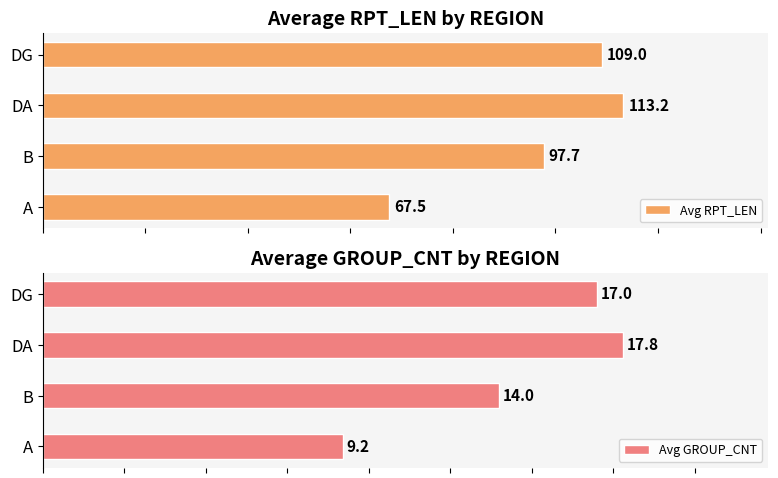

How many groups of bars are there?

4